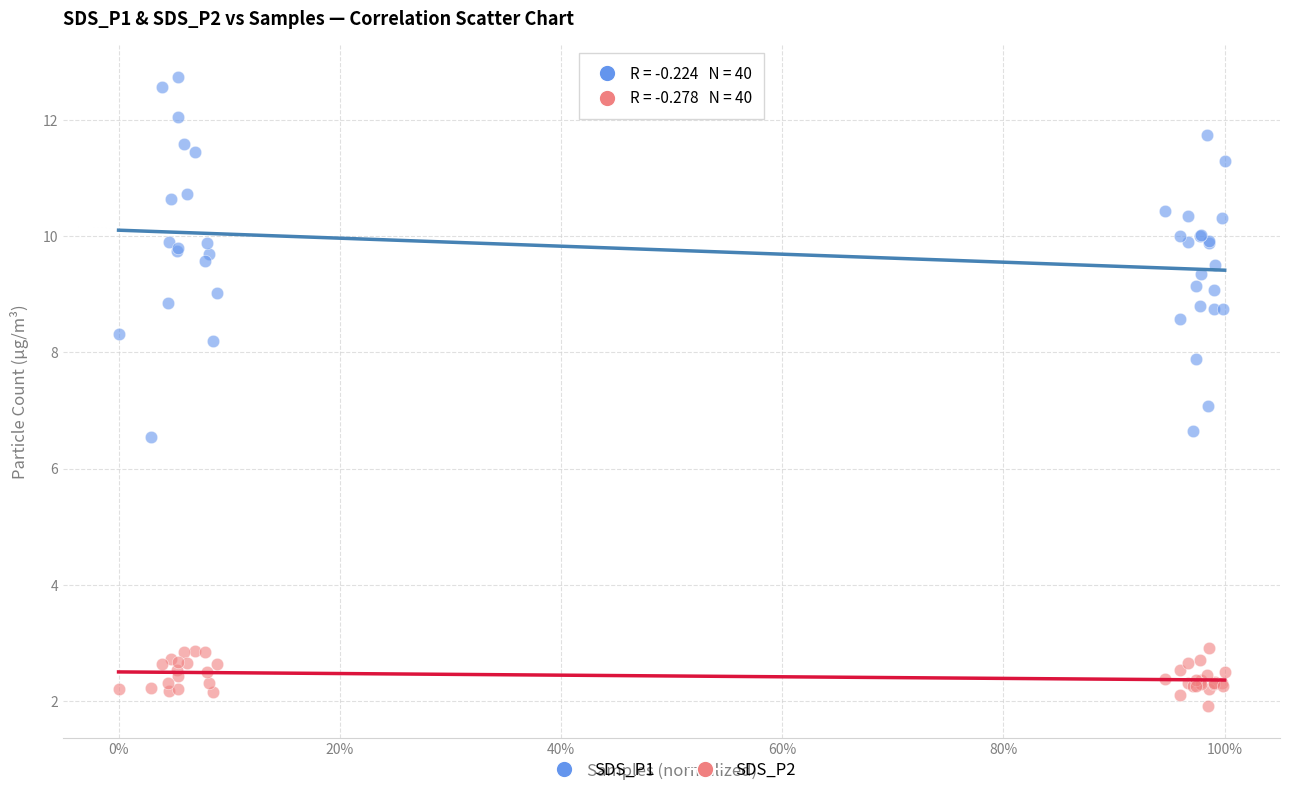

Which series reaches the minimum Y coordinate?

SDS_P2